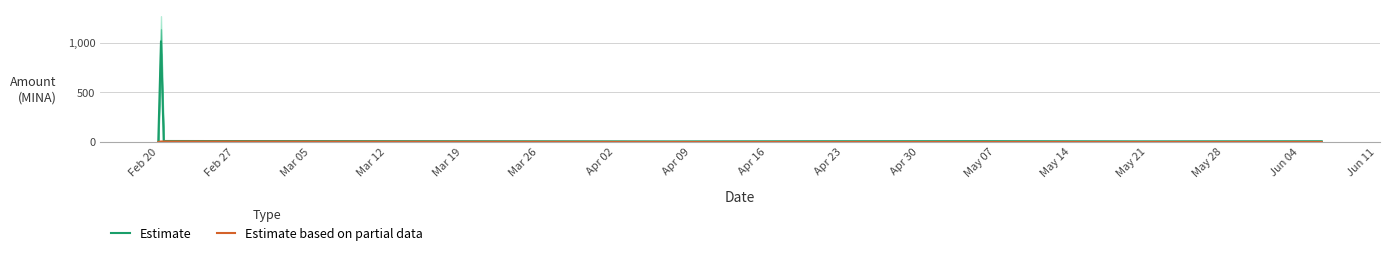

Rank the series by their maximum value, from lowest to highest.

Estimate based on partial data, Estimate